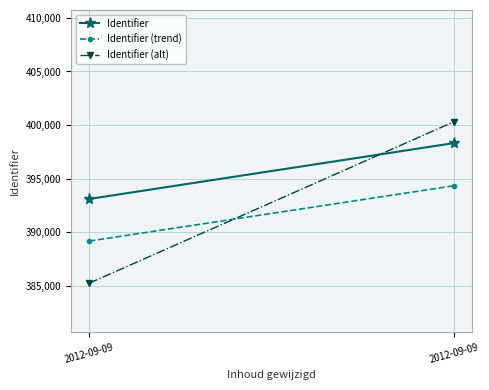

Where does the Identifier (trend) series first go above 394331?

2012-09-09